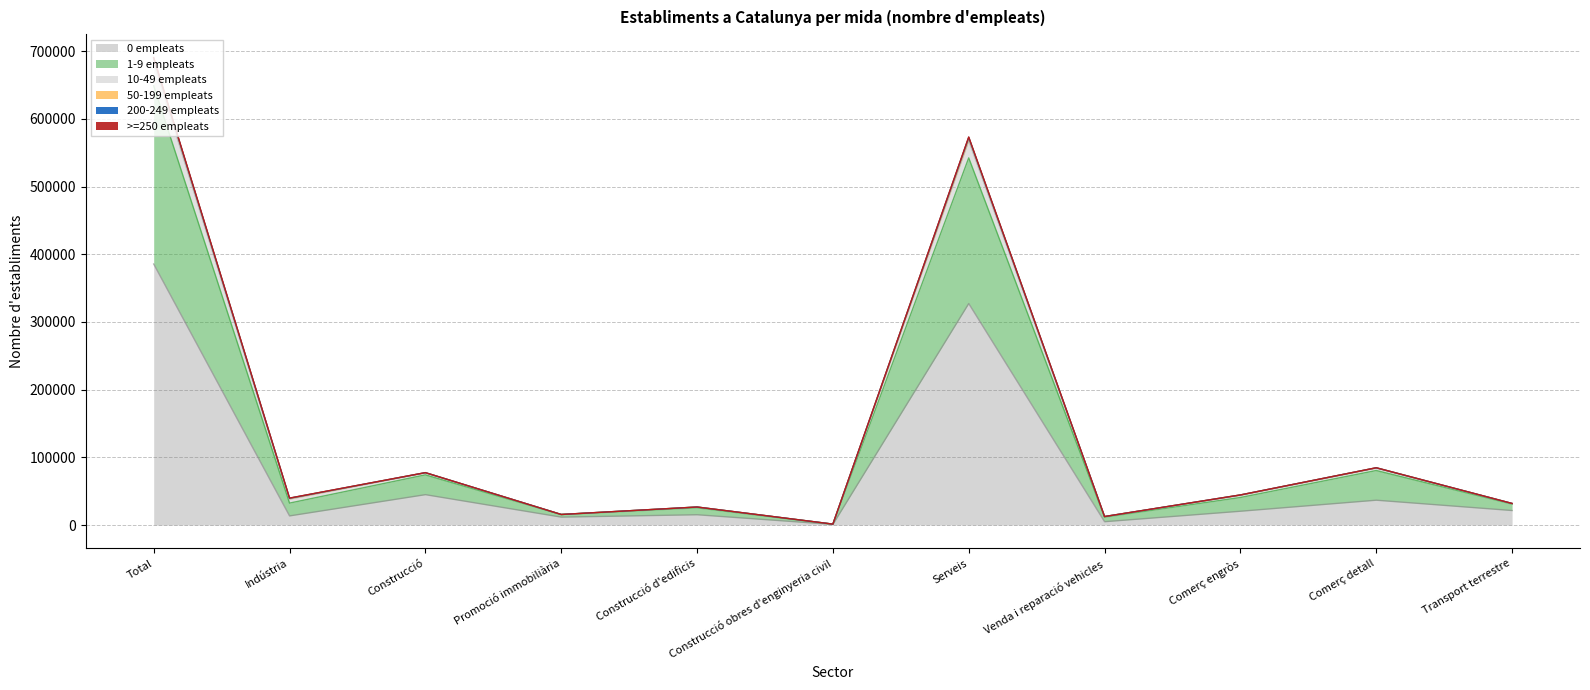

Rank the categories by 50-199 empleats value from highest to lowest.

Total, Serveis, Comerç detall, Construcció, Comerç engròs, Indústria, Transport terrestre, Construcció d'edificis, Promoció immobiliària, Venda i reparació vehicles, Construcció obres d'enginyeria civil